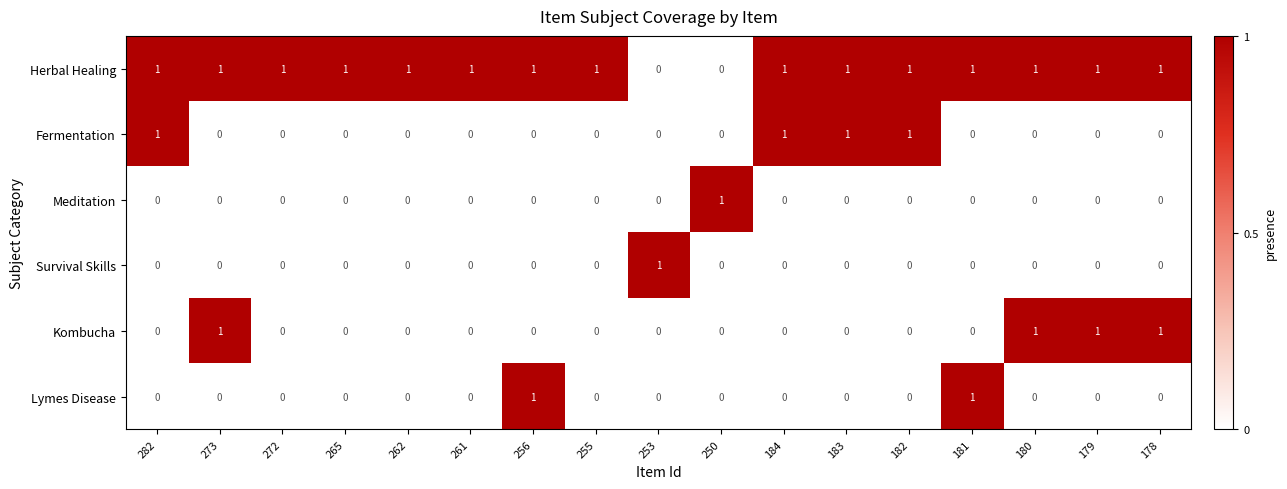

The value of Survival Skills at 179 is 0. True or false?

True